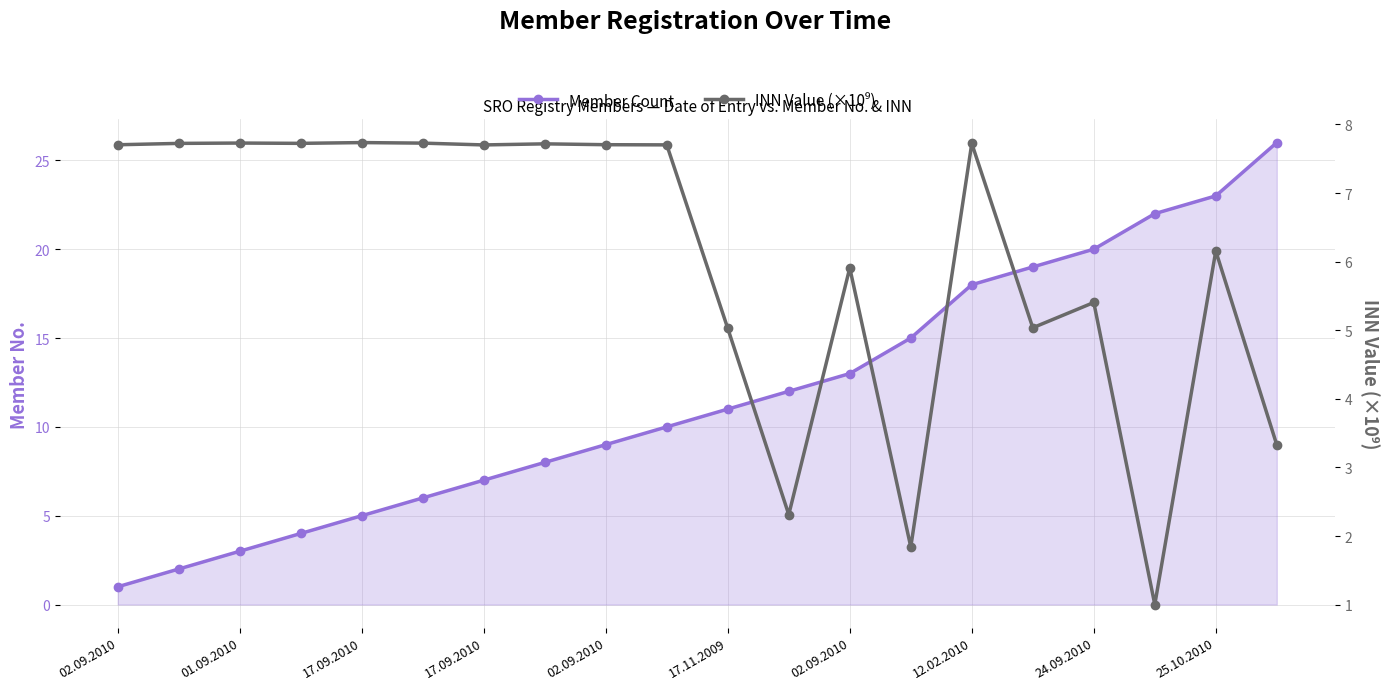

Is it true that INN Value (×10⁹) equals 1.3 at 17.11.2009?

False